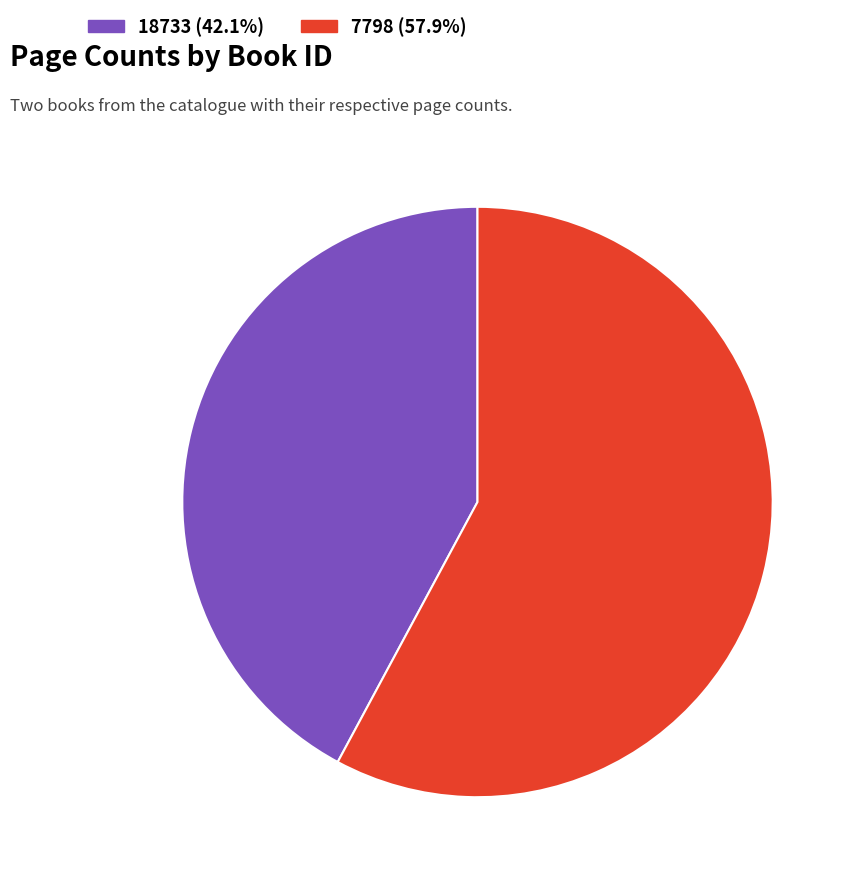

To the nearest percent, what portion does 7798 represent?

58%